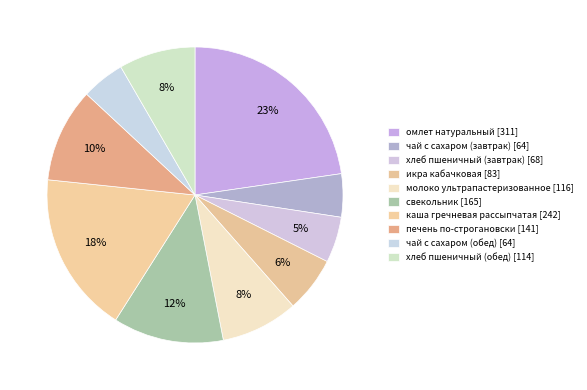

To the nearest percent, what is the average slice percentage?

10%